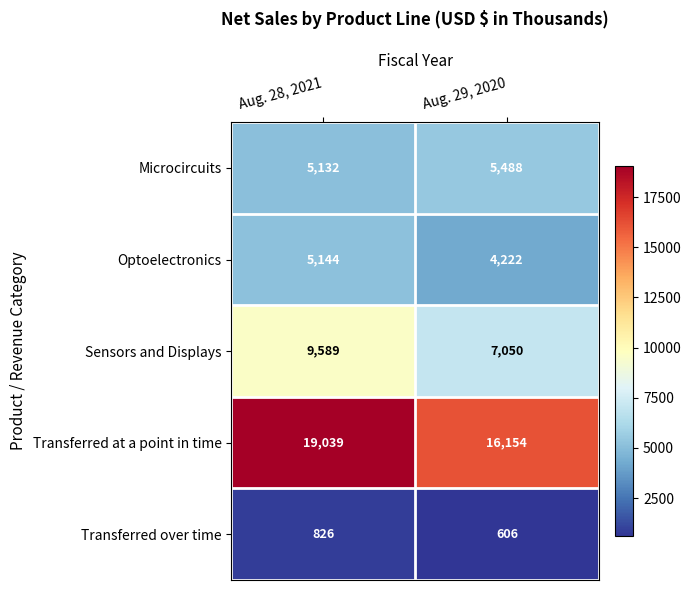

The value of Microcircuits at Aug. 28, 2021 is 7097. True or false?

False